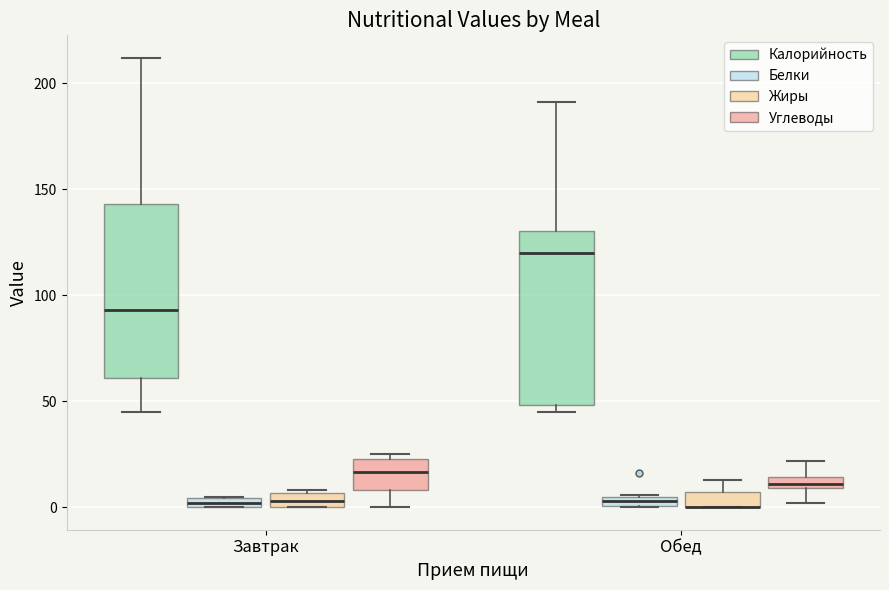

Where is the lower edge of the box for Завтрак (Белки) on the y-axis? The values are not printed on the chart, so give them approximately, as read against the axis.

0